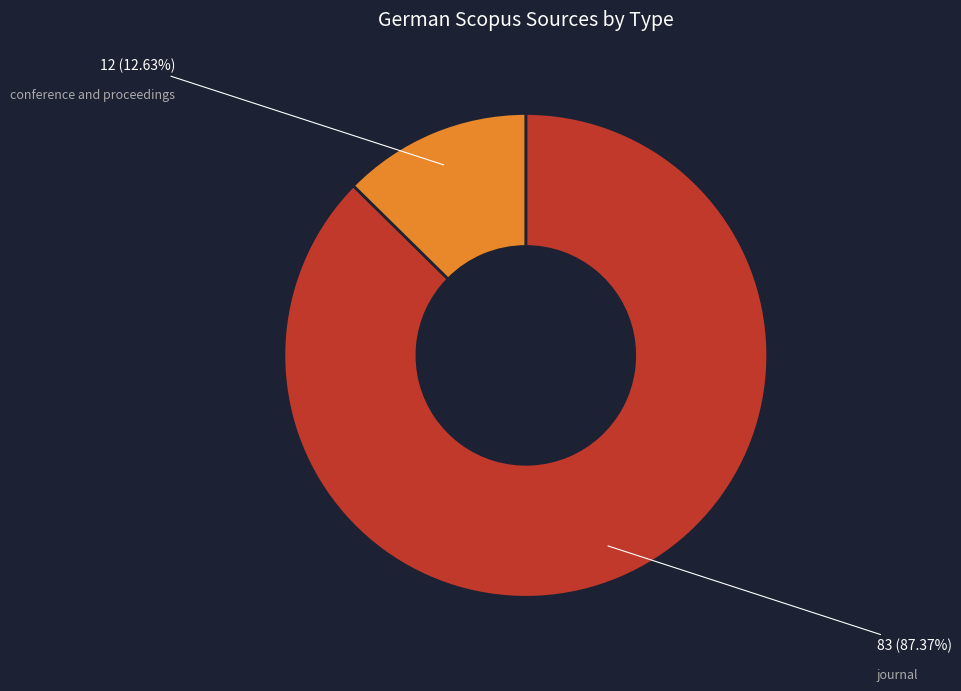

How many slices are in this pie chart?

2